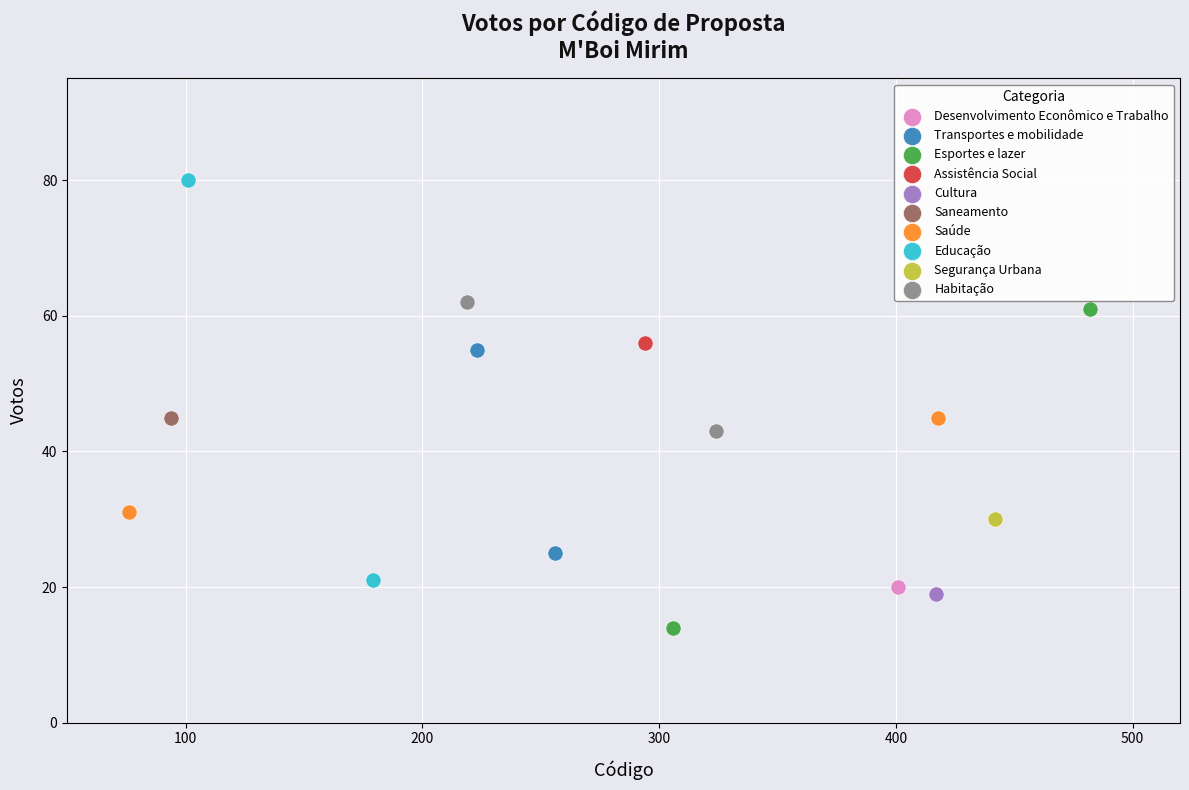

What are all the series names shown in the legend?

Desenvolvimento Econômico e Trabalho, Transportes e mobilidade, Esportes e lazer, Assistência Social, Cultura, Saneamento, Saúde, Educação, Segurança Urbana, Habitação